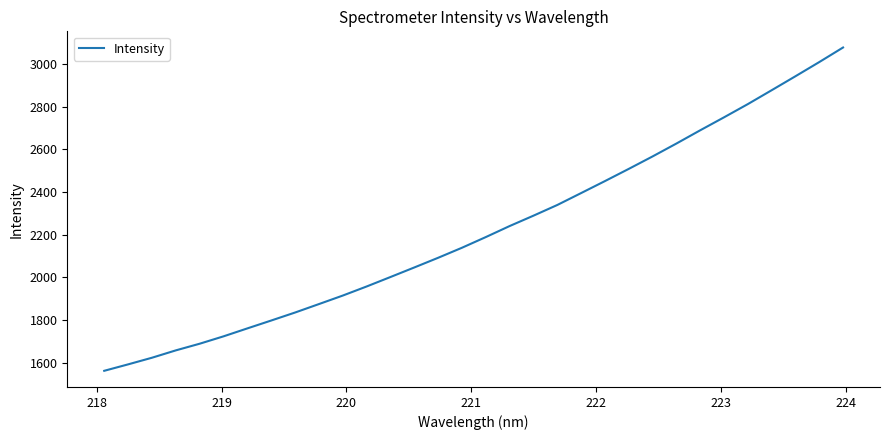

Does the chart have visible grid lines?

No